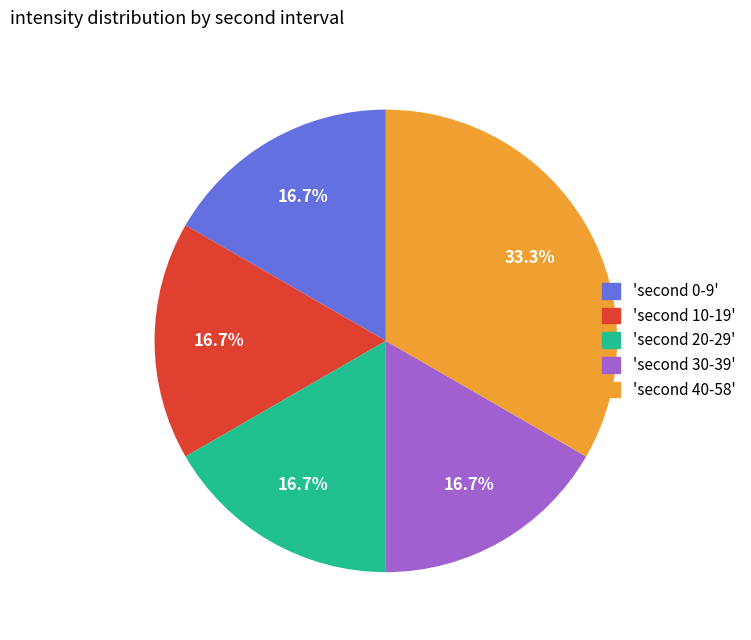

Is there any slice that represents more than half of the pie?

No